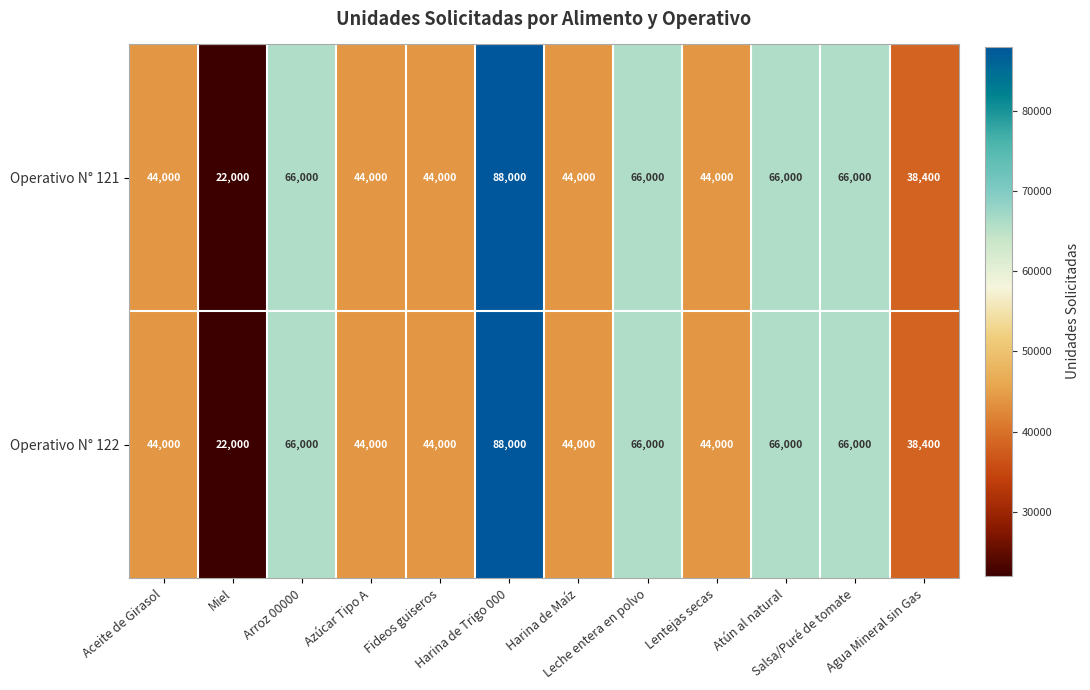

What is the difference between the maximum and minimum values in the Operativo N° 121 series?

66000